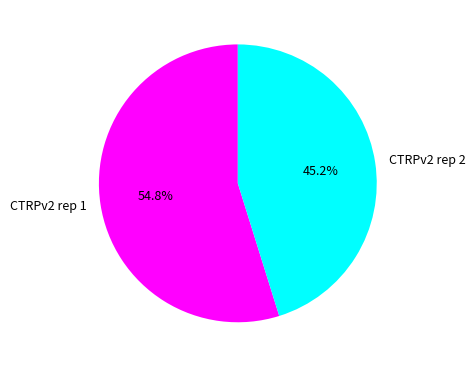

The CTRPv2 rep 1 slice represents 60% of the pie. True or false?

False